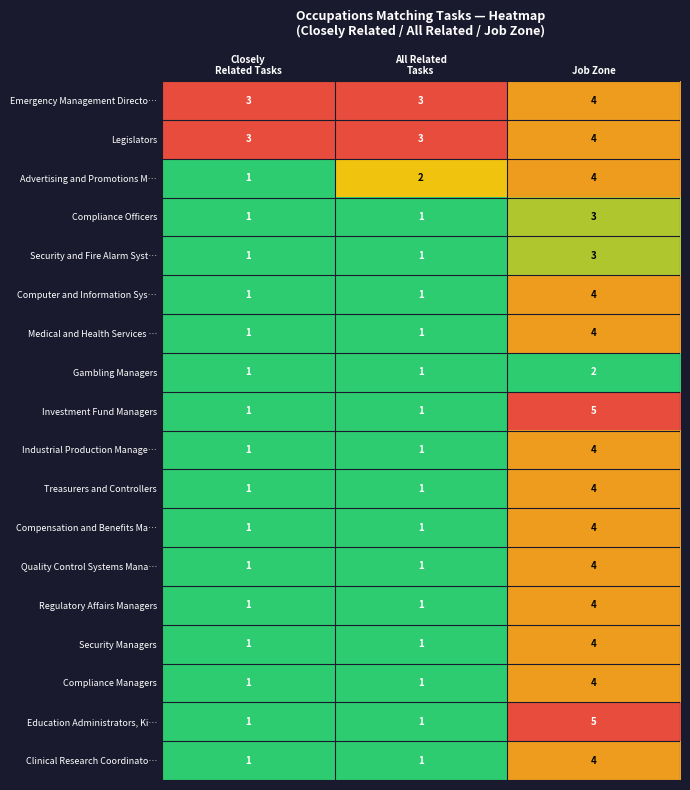

How many Education Administrators, Ki… values are between 1 and 5?

3